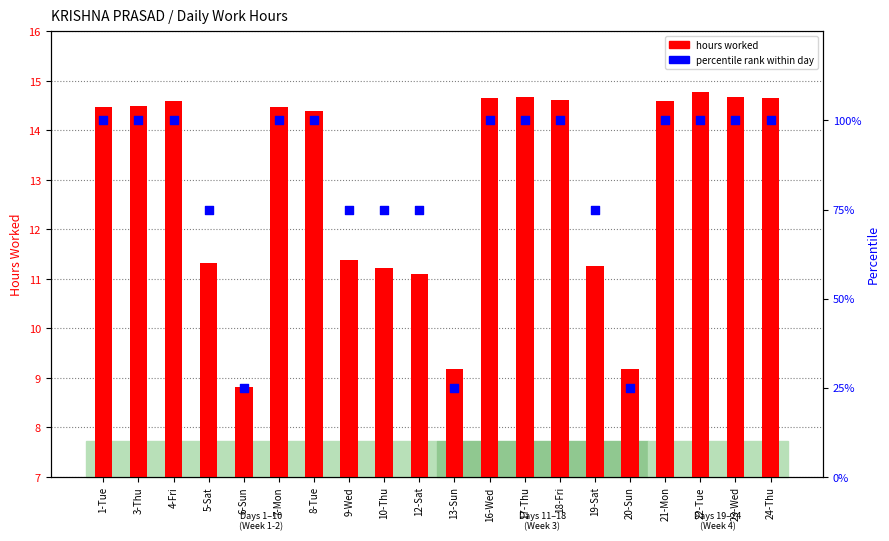

At which category is the sum across all series the highest?

22-Tue